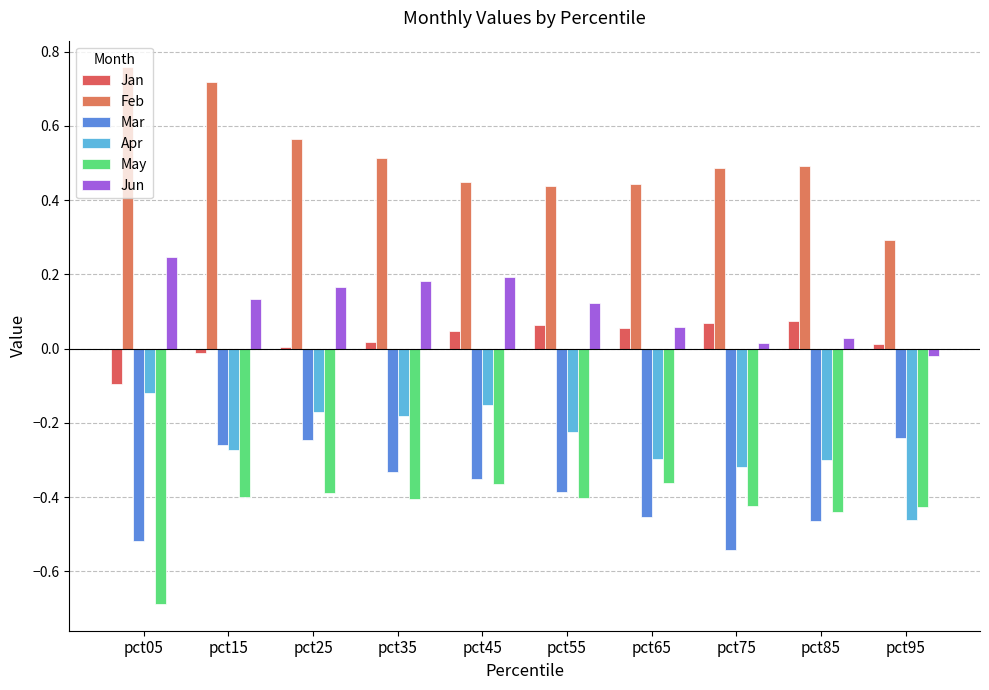

The value of May at pct75 is -0.4. True or false?

True